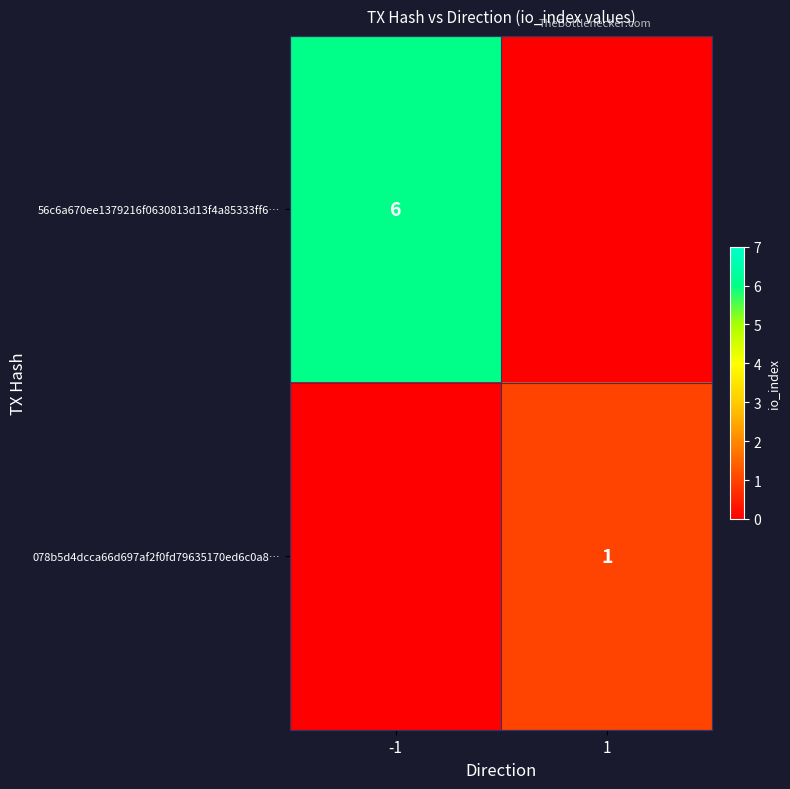

Which has a higher value, -1 or 1?

-1